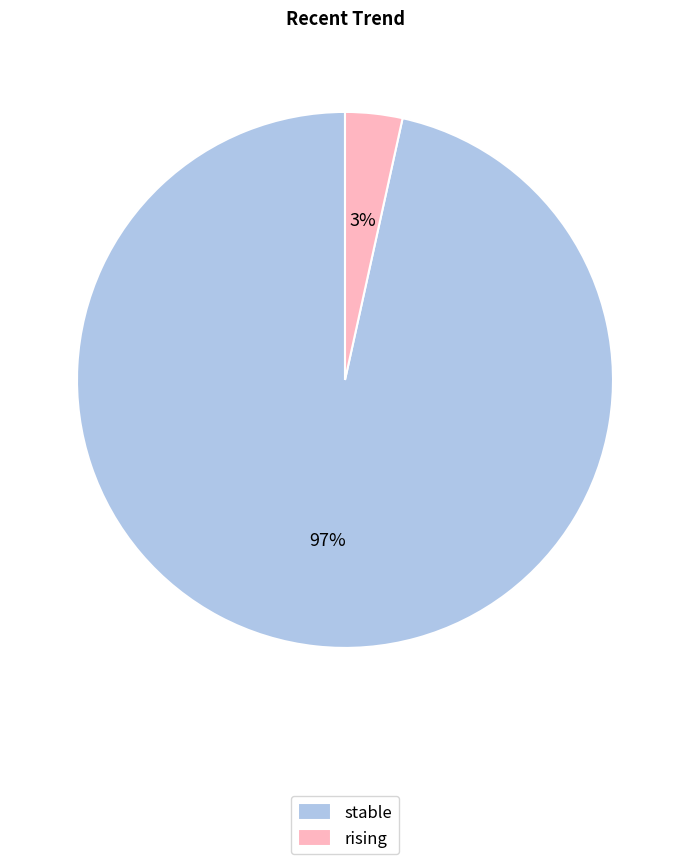

The stable slice represents 82% of the pie. True or false?

False